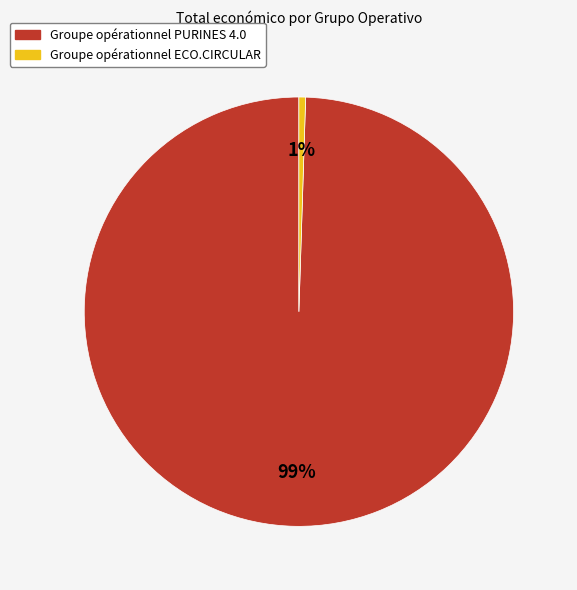

To the nearest percent, what is the combined percentage of Groupe opérationnel ECO.CIRCULAR and Groupe opérationnel PURINES 4.0?

100%